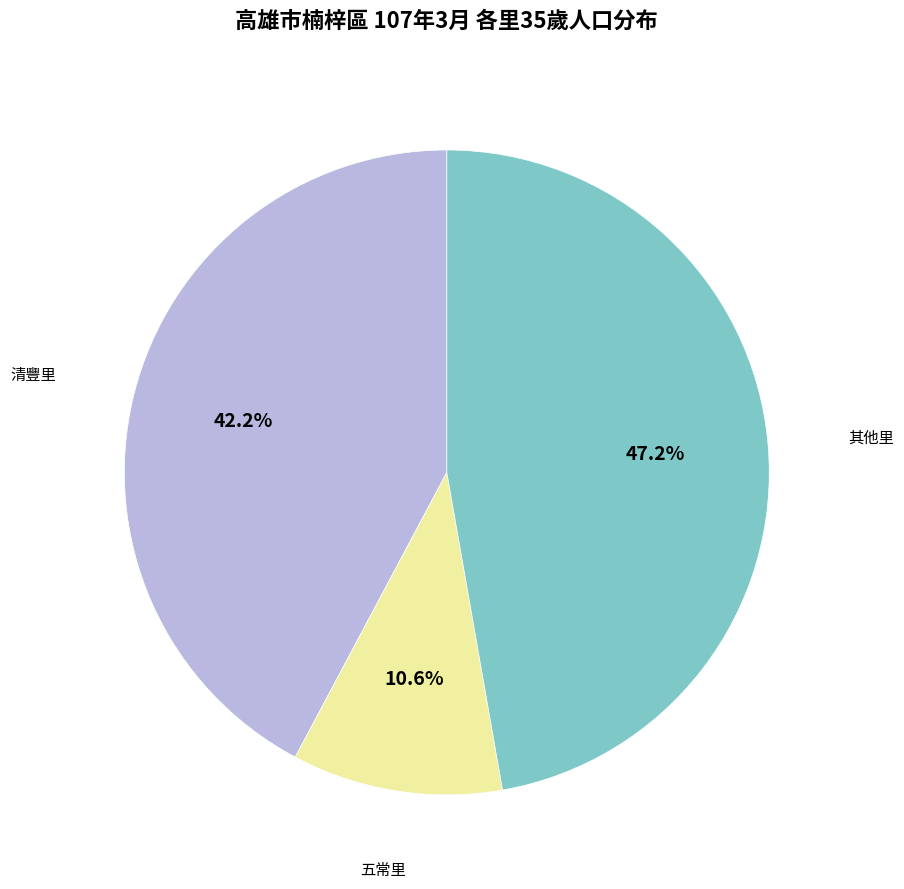

Which category has the smallest portion of the pie?

五常里